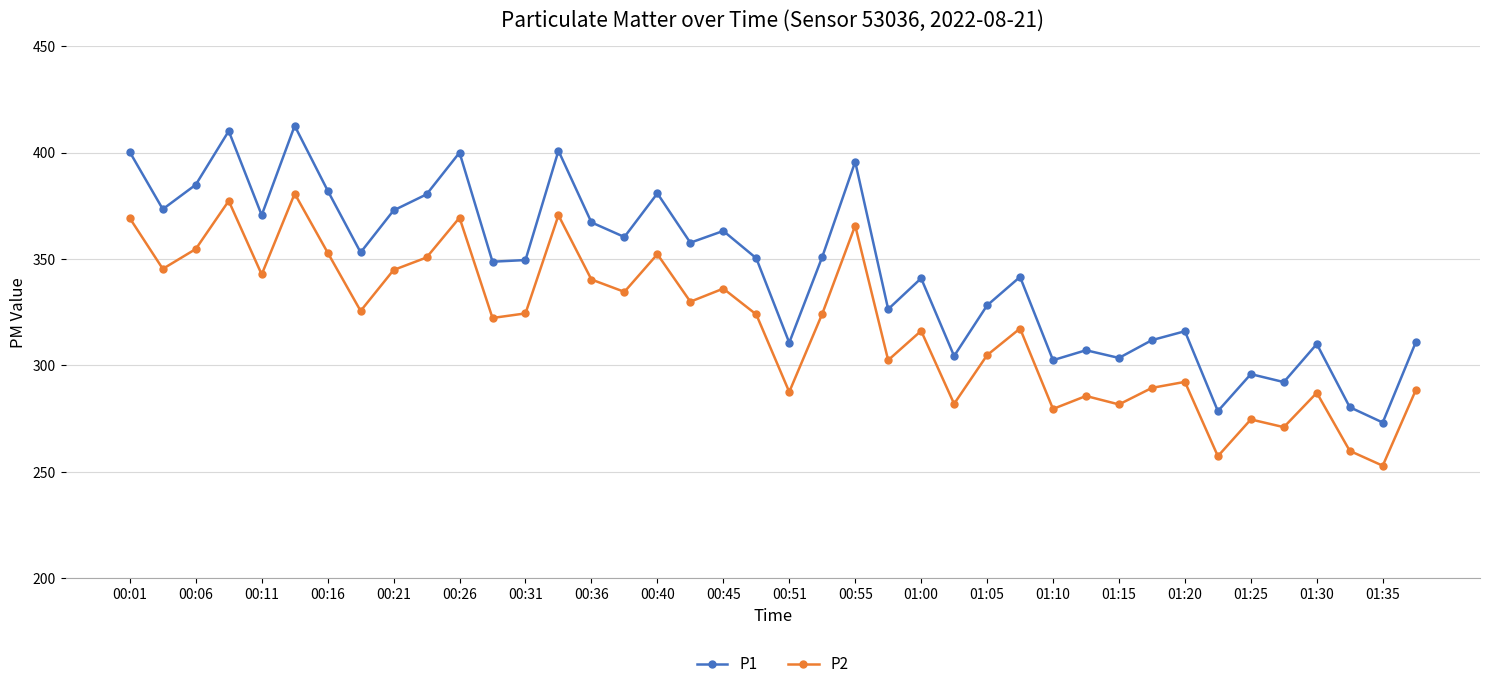

List the series in order of their overall mean, highest first.

P1, P2